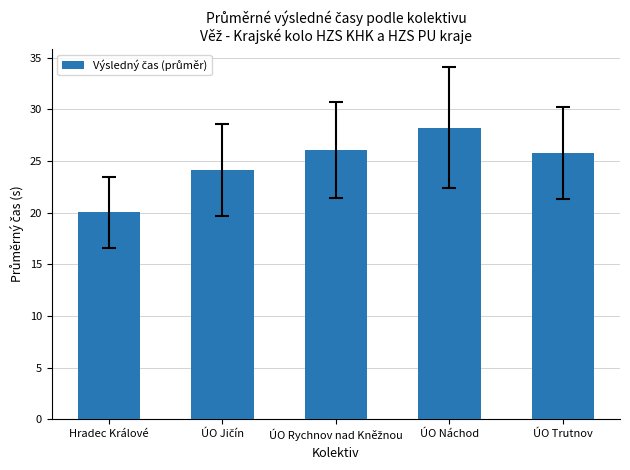

What value does the data have at ÚO Náchod?

28.2